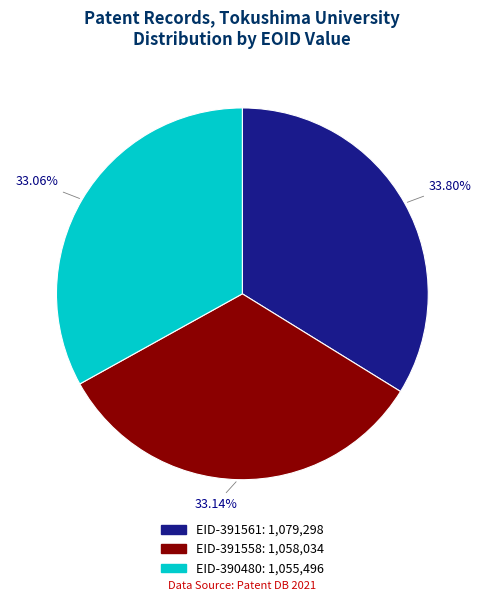

What portion of the pie excludes EID-390480?

66.9%